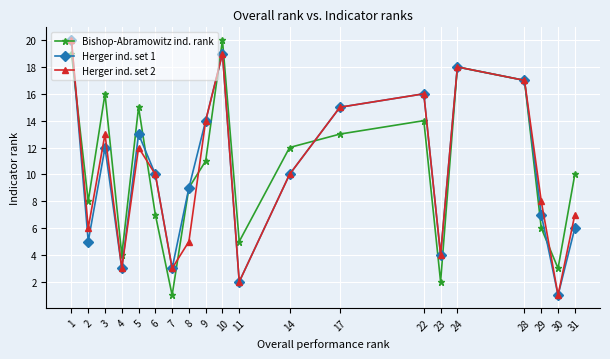

What is the sum of the Bishop-Abramowitz ind. rank values at 3 and 17?

29